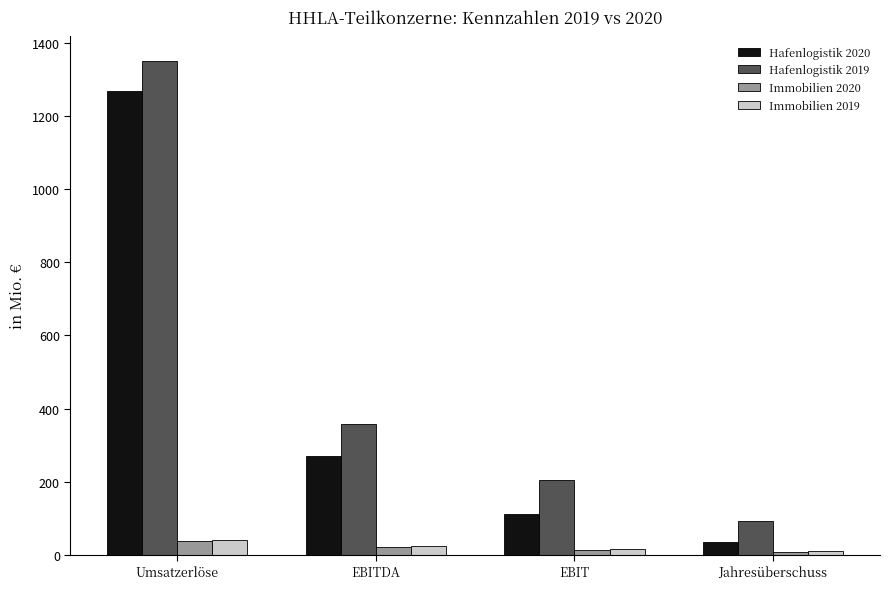

The Hafenlogistik 2019 series shows 204.4 at EBIT. True or false?

True